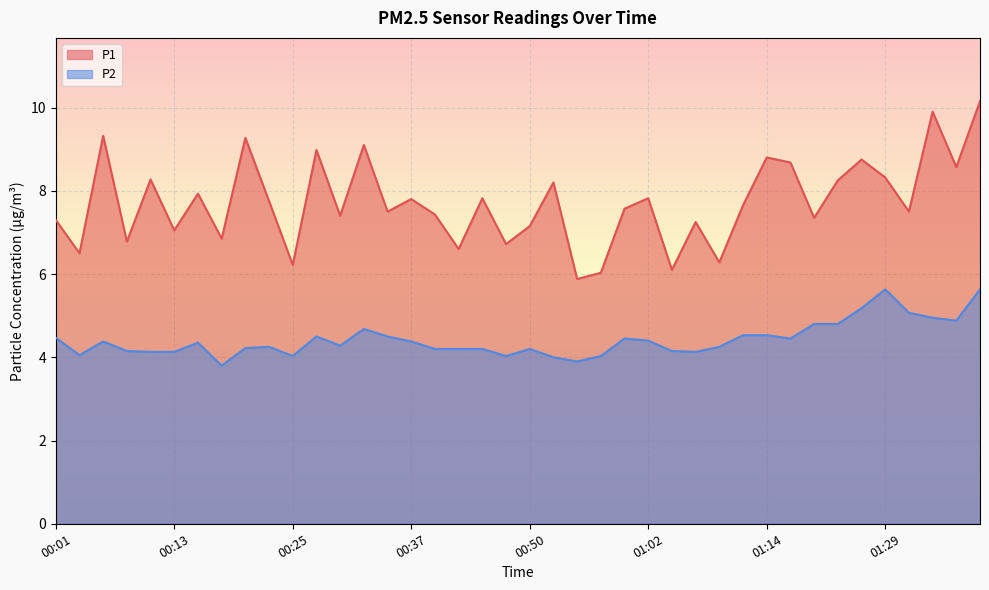

Which category has the lowest value in the P2 series?

00:18